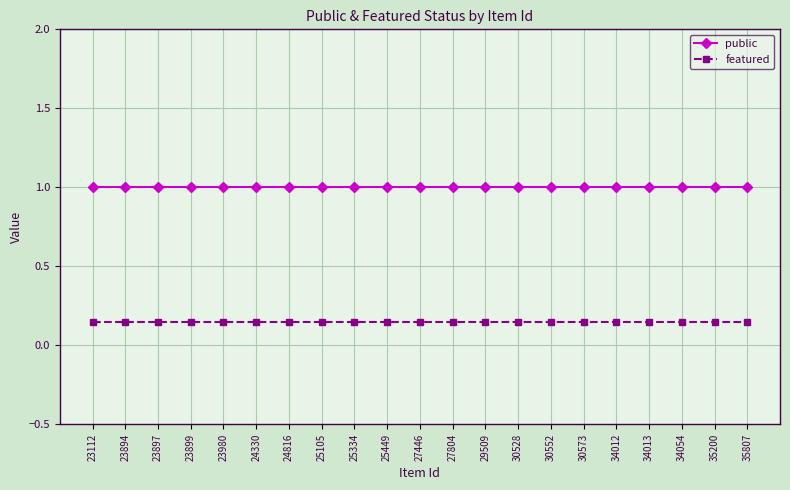

Does the chart have visible grid lines?

Yes